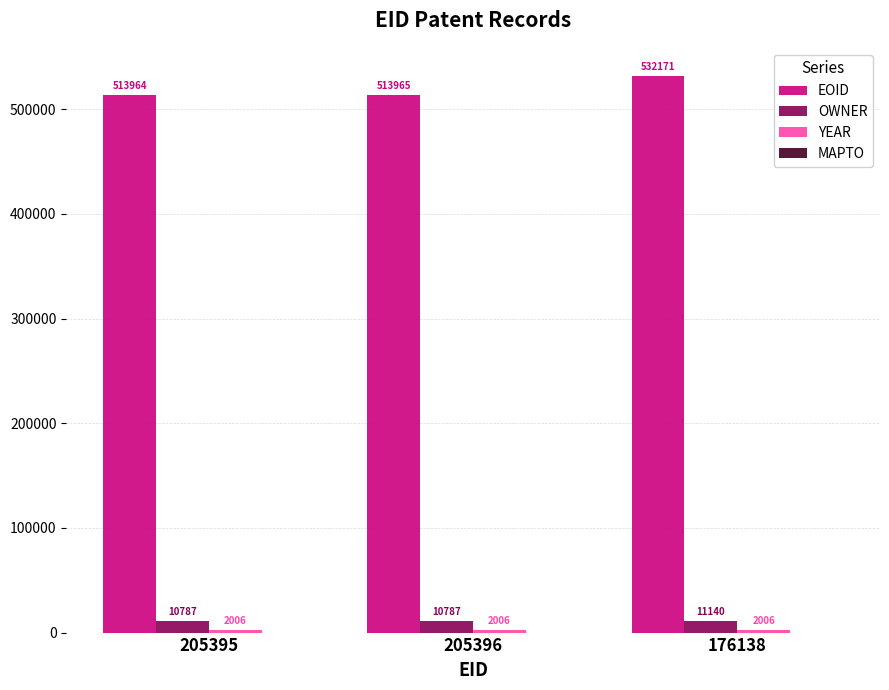

What is the total value across all series at 176138?

545317